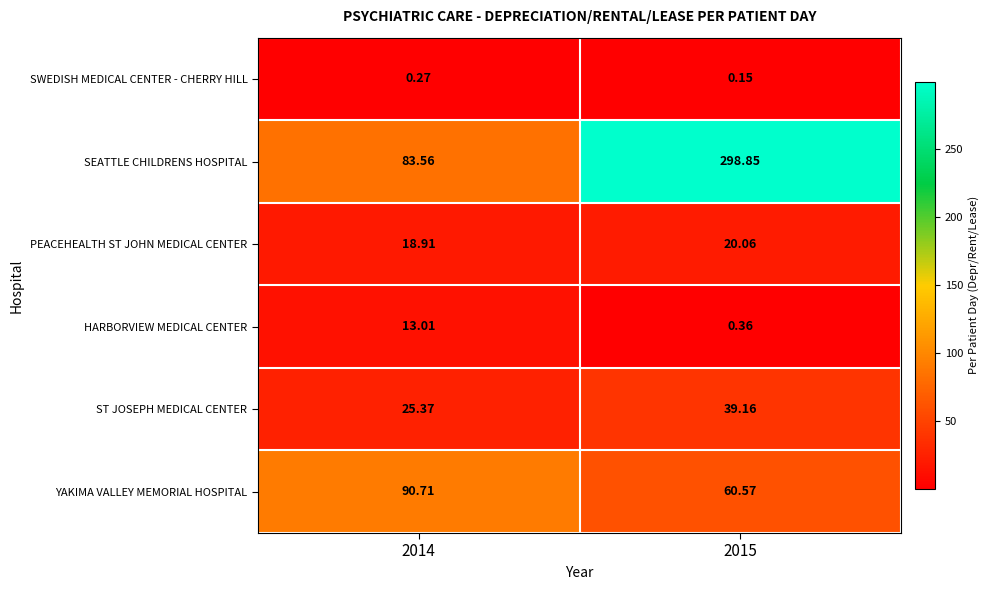

Is the value of YAKIMA VALLEY MEMORIAL HOSPITAL at 2014 greater than the value of SWEDISH MEDICAL CENTER - CHERRY HILL at 2015?

Yes